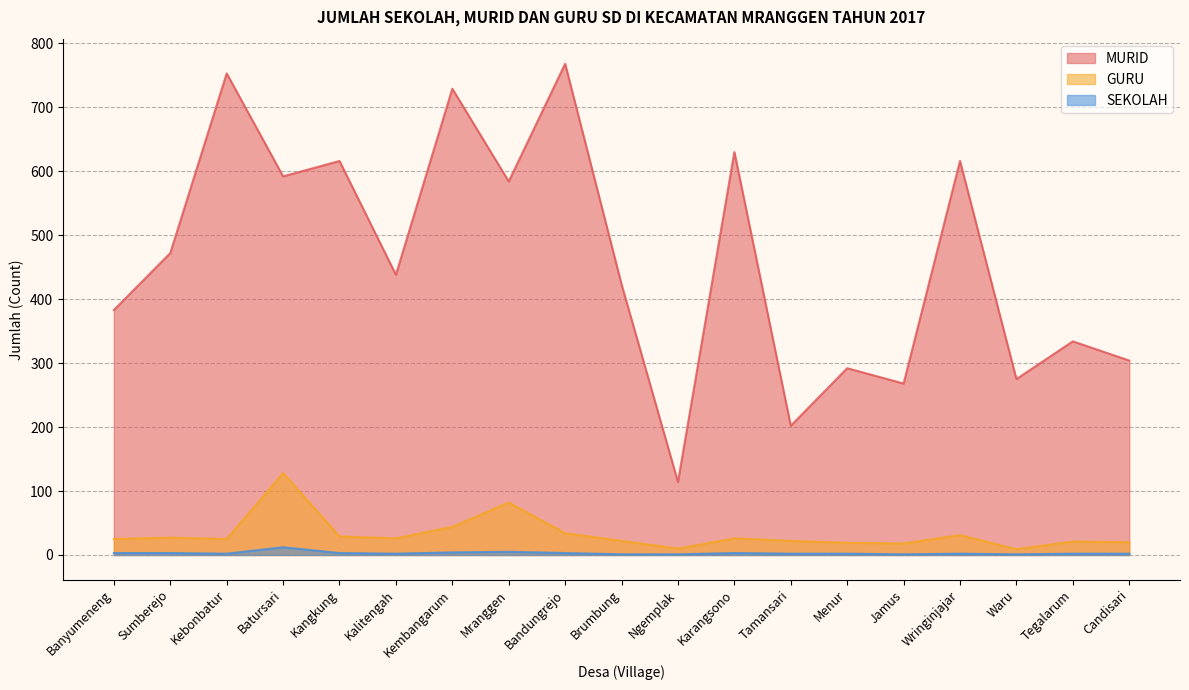

Reading right to left, what are all the values shown in this chart?

MURID: 304	334	275	616	268	292	202	630	114	423	768	584	729	438	616	592	753	472	383
GURU: 20	21	9	31	18	19	22	26	10	22	34	82	44	26	29	128	25	27	25
SEKOLAH: 2	2	1	2	1	2	2	3	1	1	3	5	4	2	3	12	2	3	3